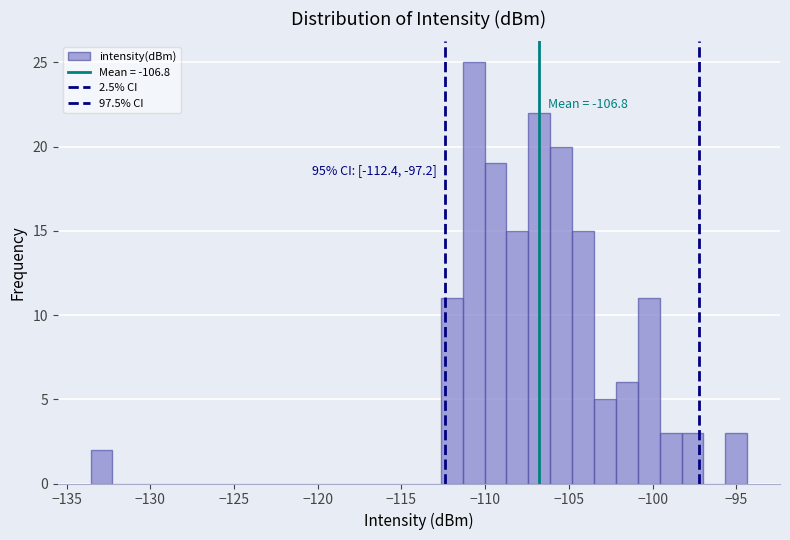

Read against the x-axis, roughly where is the centre of the tallest bar?

-110.5